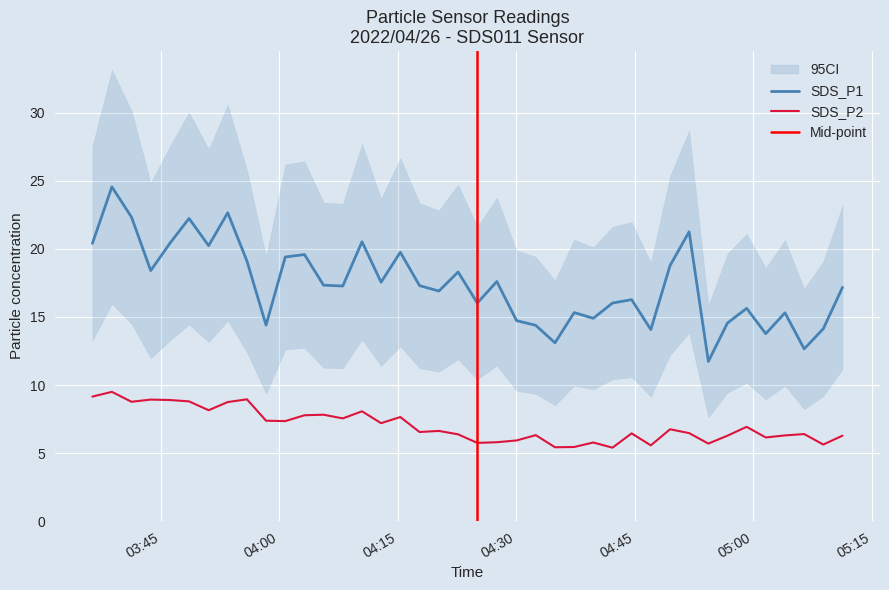

Reading left to right, transcribe all the data shown in this chart.

SDS_P1: 20.4	24.6	22.3	18.4	20.4	22.2	20.2	22.6	19.1	14.4	19.4	19.6	17.3	17.3	20.5	17.6	19.8	17.3	16.9	18.3	16.0	17.6	14.7	14.4	13.1	15.3	14.9	16.0	16.3	14.1	18.8	21.2	11.7	14.6	15.6	13.8	15.3	12.7	14.1	17.2
SDS_P2: 9.2	9.5	8.8	8.9	8.9	8.8	8.2	8.8	8.9	7.4	7.3	7.8	7.8	7.5	8.1	7.2	7.7	6.5	6.6	6.4	5.8	5.8	5.9	6.3	5.4	5.5	5.8	5.4	6.5	5.6	6.8	6.5	5.7	6.3	6.9	6.2	6.3	6.4	5.6	6.3